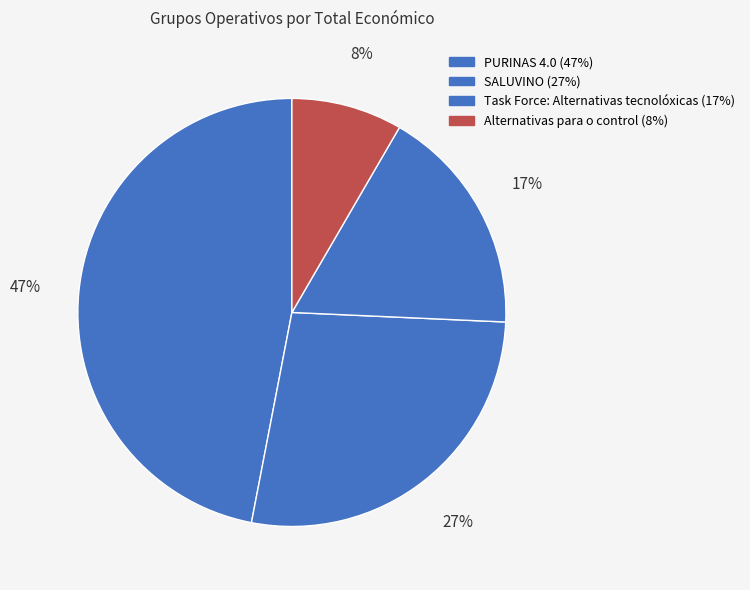

How many slices are in this pie chart?

4